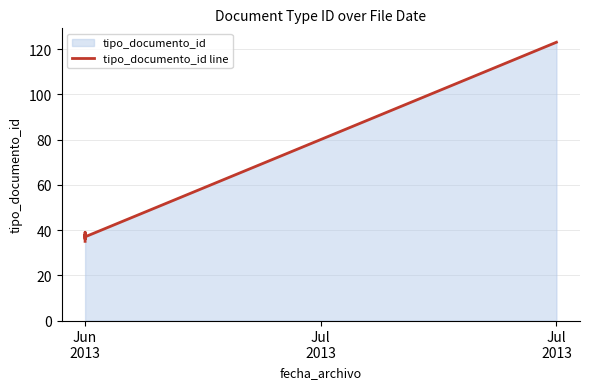

Does the chart have visible grid lines?

Yes